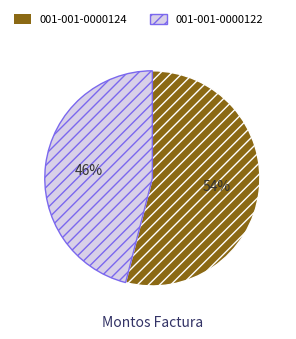

Which category has the smallest portion of the pie?

001-001-0000122